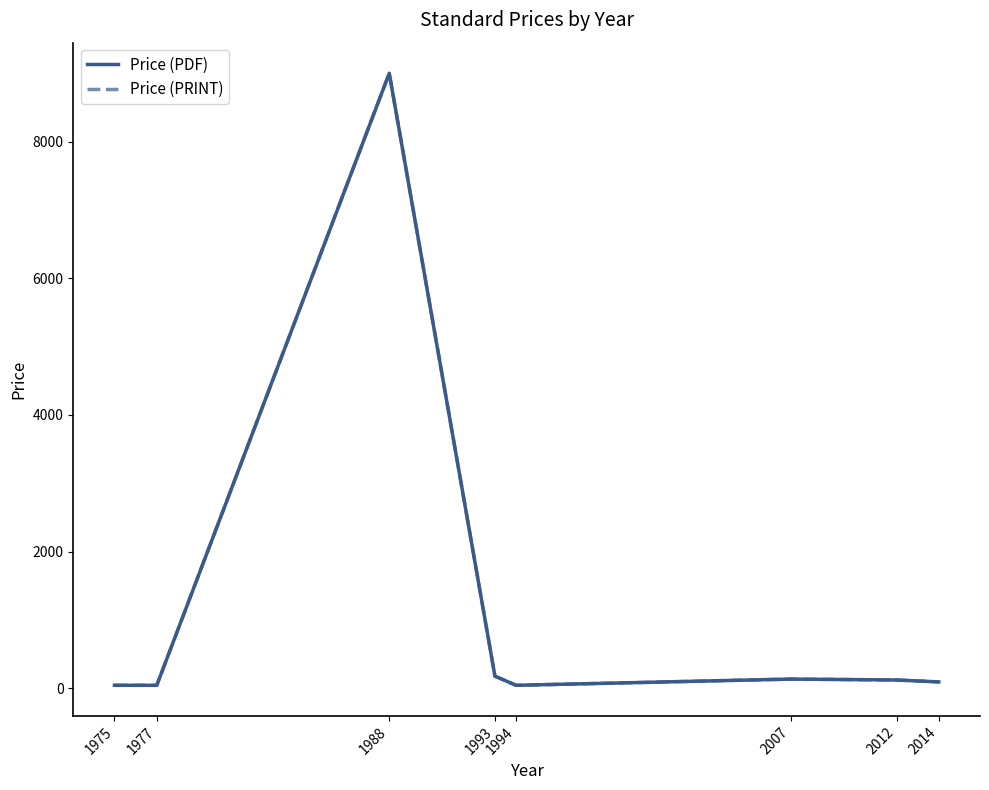

What is the value of the Price (PRINT) point at the 7th from the left?

120.7